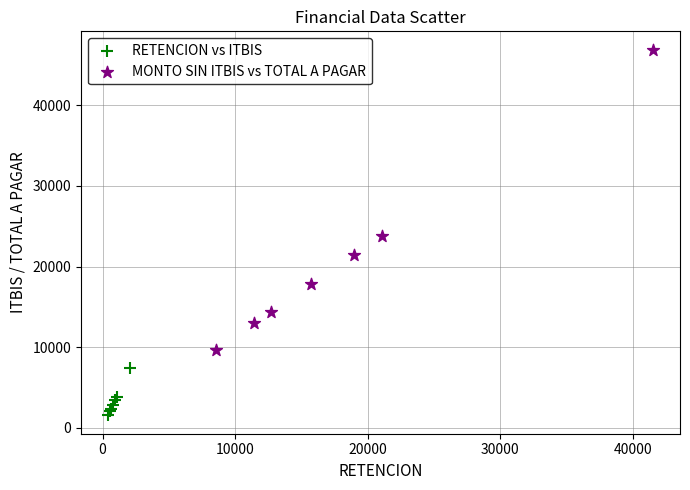

Which series reaches the maximum Y coordinate?

MONTO SIN ITBIS vs TOTAL A PAGAR